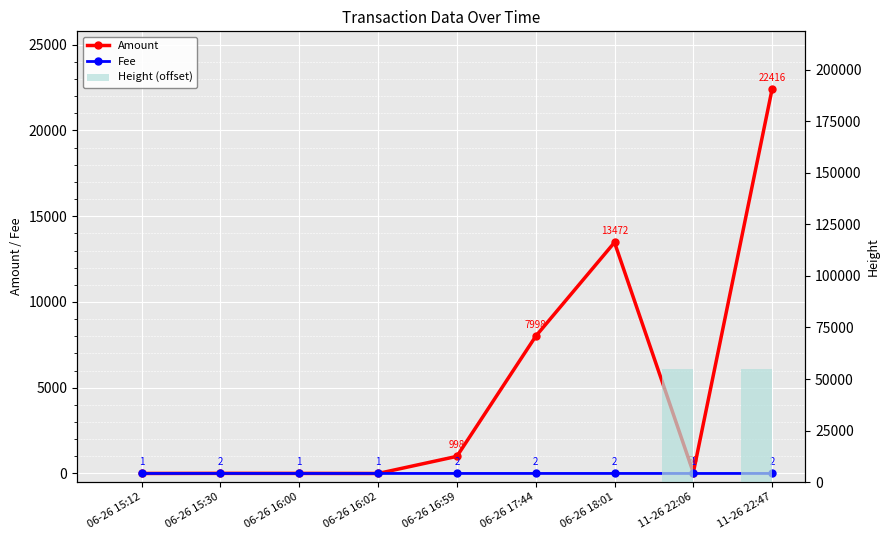

What is the value of the Amount bar at the 1st from the left?

1.0